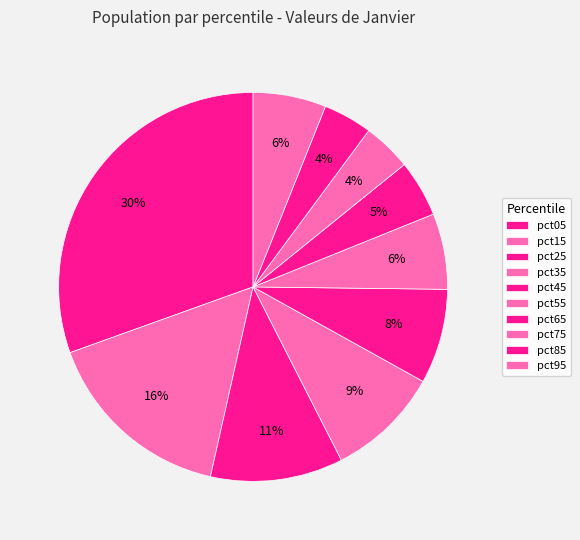

To the nearest percent, what percentage of the pie is pct45?

8%